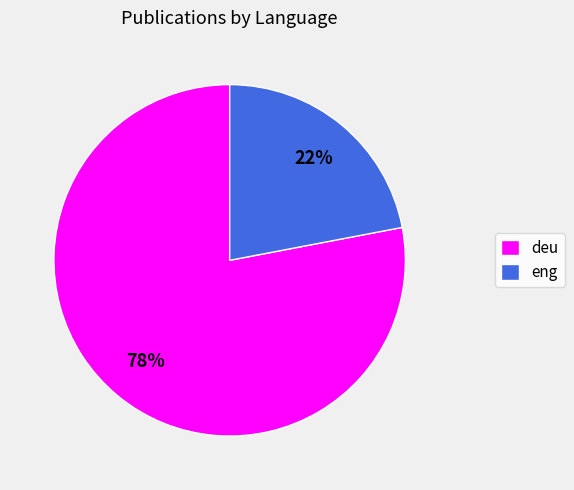

To the nearest percent, what is the difference between the largest and smallest slice percentages?

56%